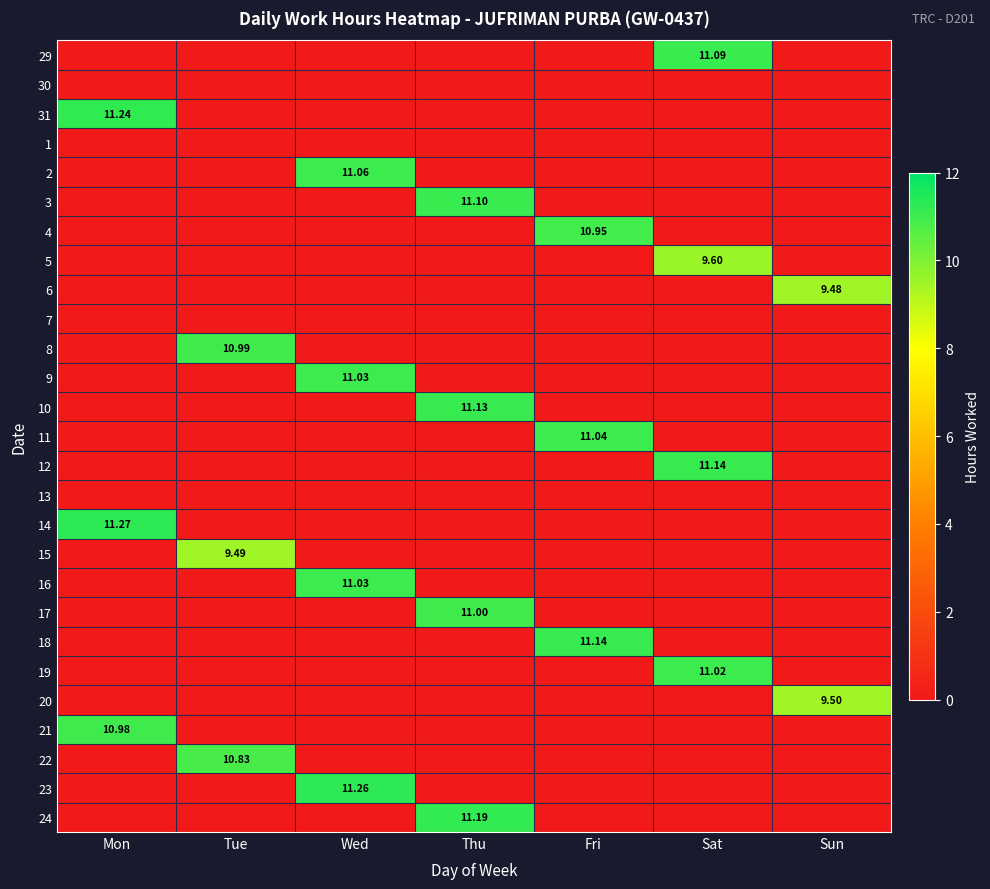

Is it true that 21 equals 6.5 at Sat?

False